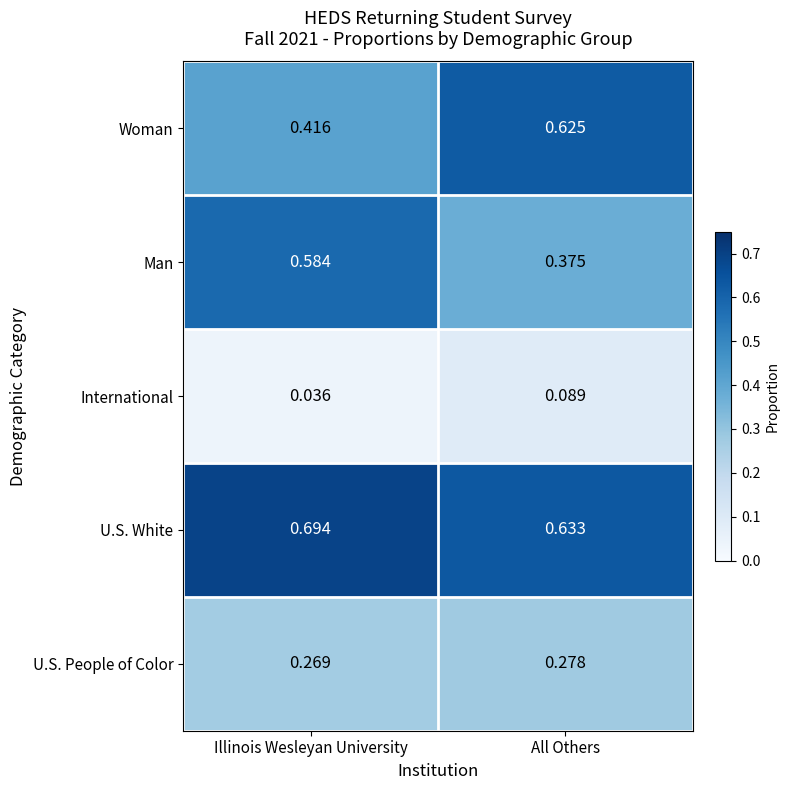

List the series in order of their peak value, highest first.

U.S. White, Woman, Man, U.S. People of Color, International